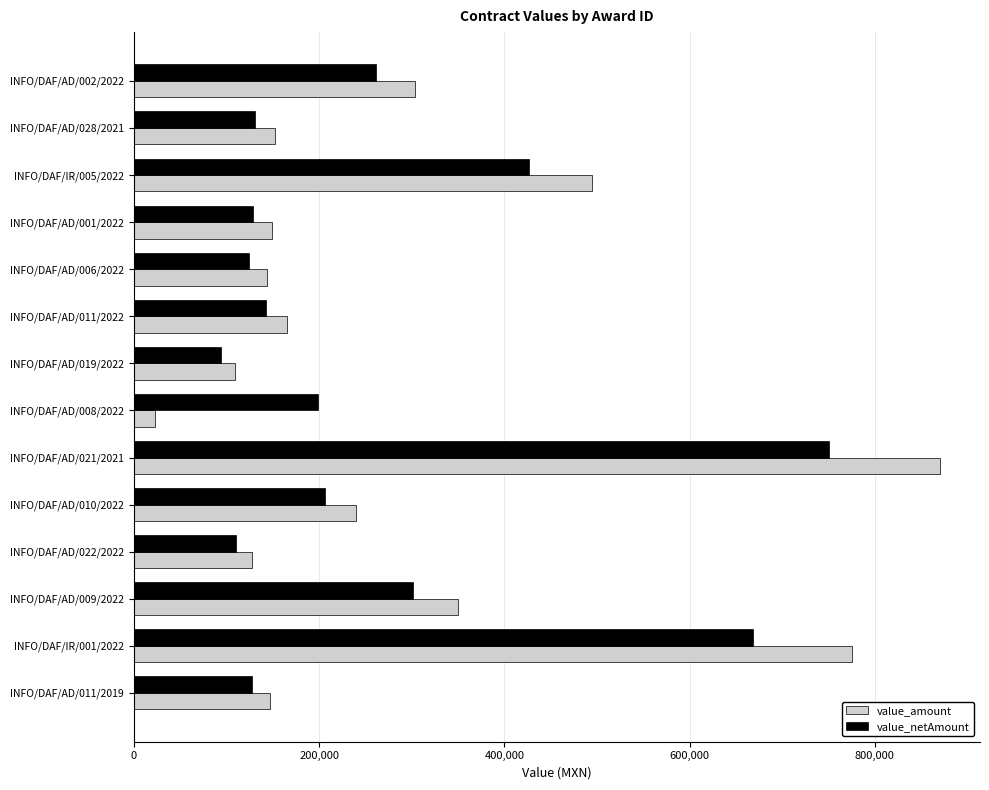

At which label is value_amount closest to 446500?

INFO/DAF/IR/005/2022